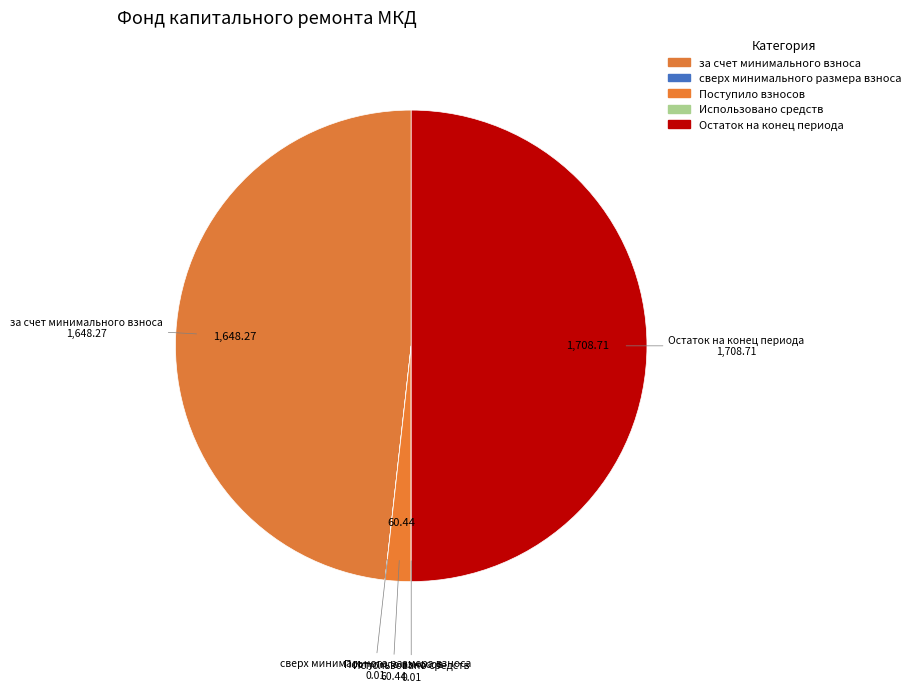

What is the largest slice in the pie chart?

Остаток на конец периода